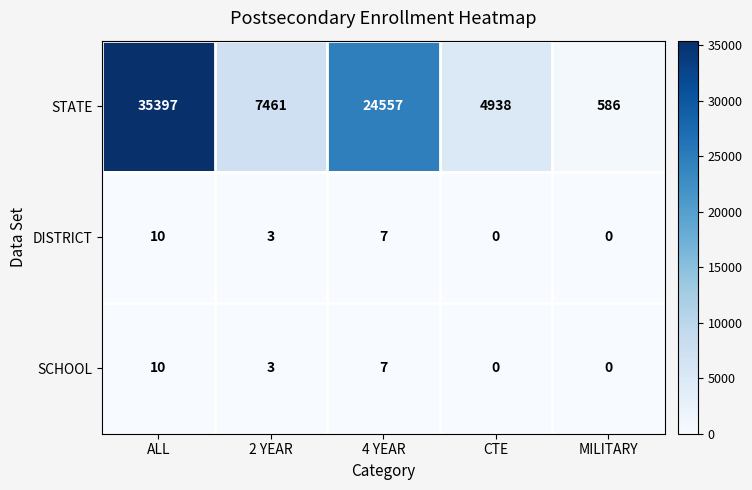

At which category does the chart reach its peak across all series?

ALL